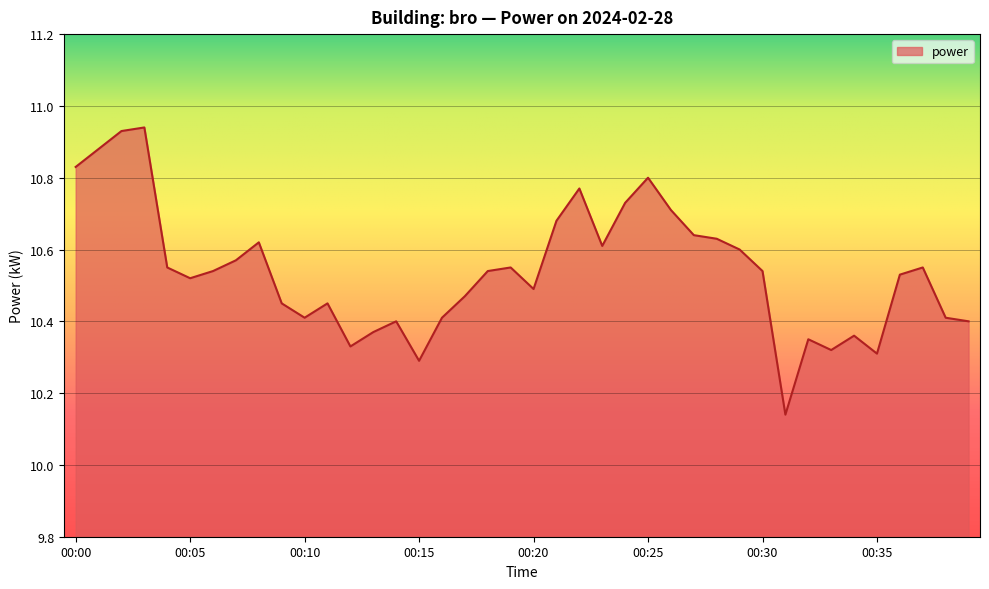

What is the difference between the maximum and minimum values?

0.8